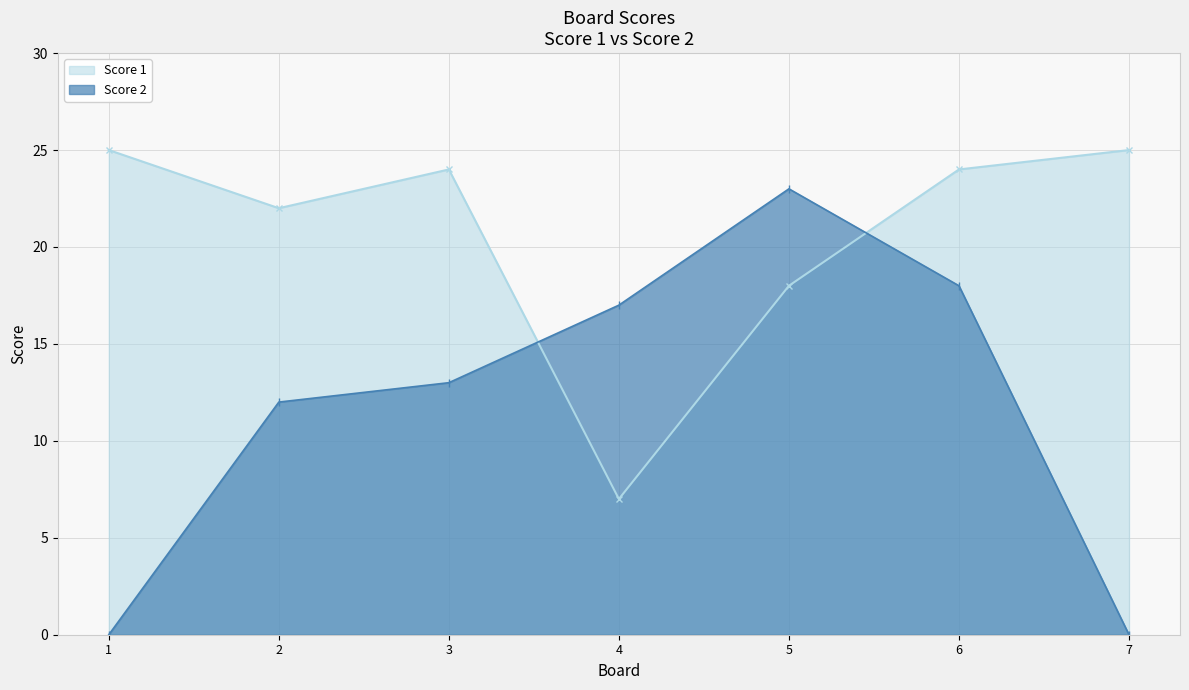

True or false: Score 1 and Score 2 intersect in this chart.

True